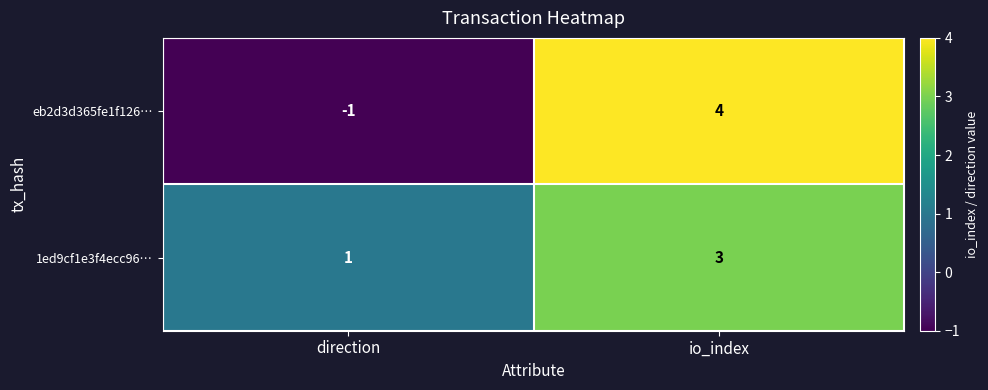

Where is eb2d3d365fe1f126… nearest to the value 1?

direction